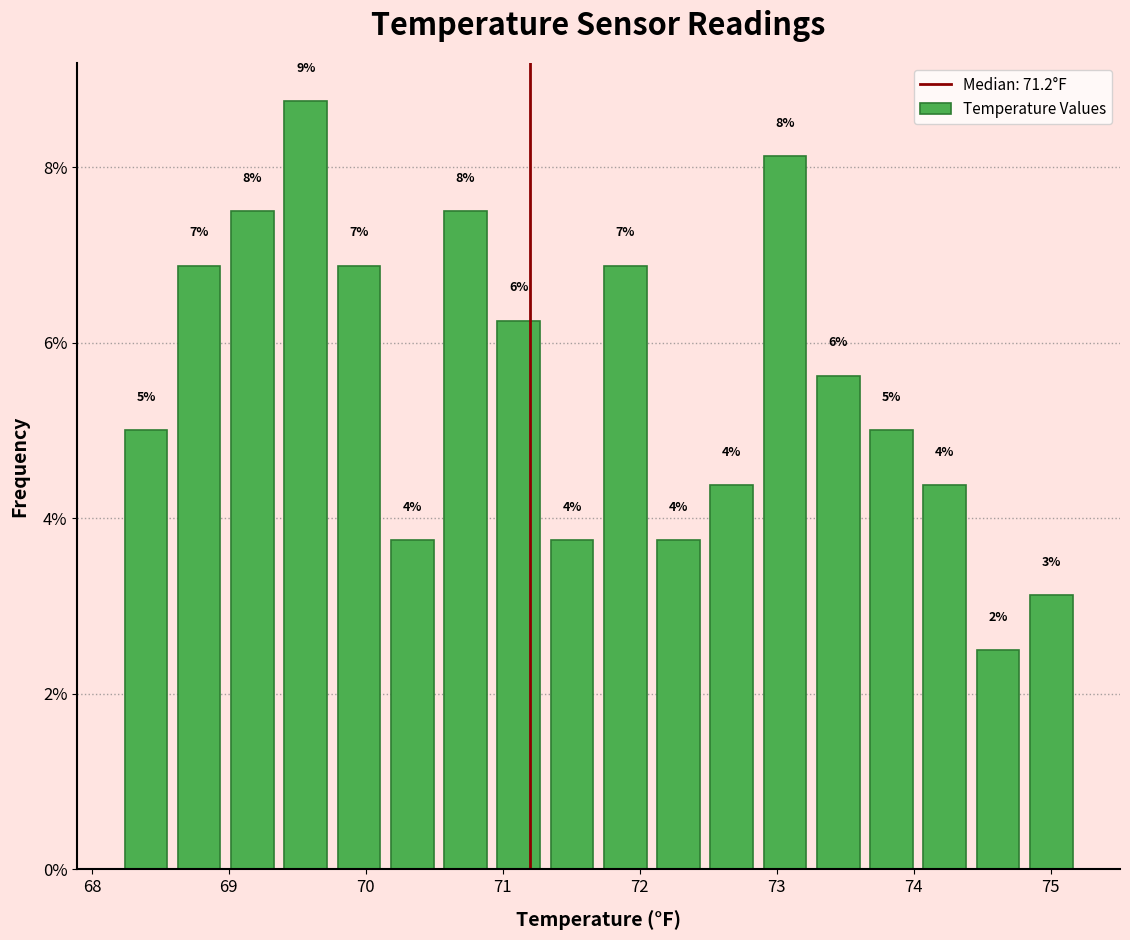

Around what value on the x-axis is the tallest bar? Give the approximate position of its centre, as read against the axis.

69.6